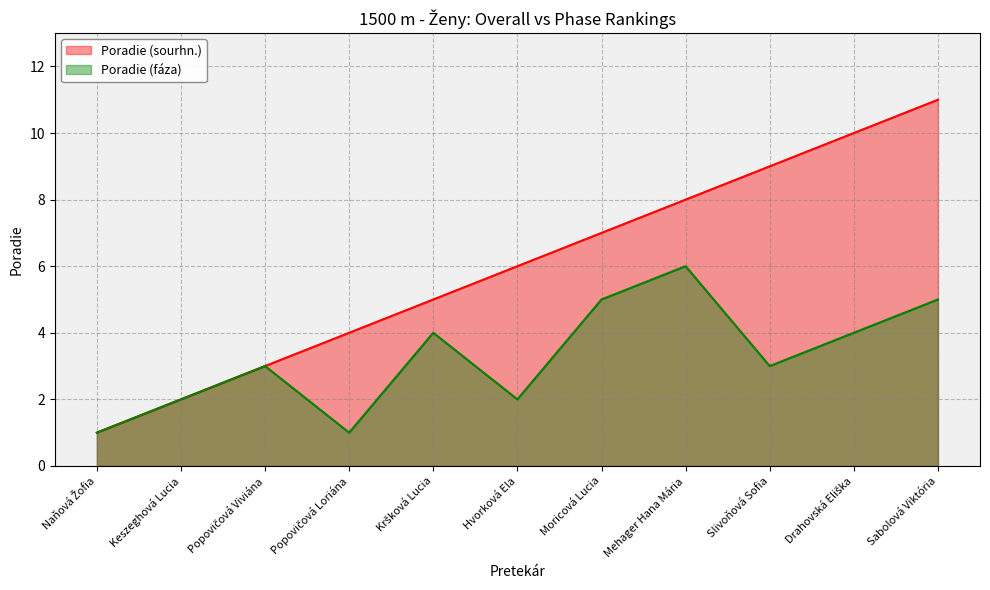

What are all the series names shown in the legend?

Poradie (sourhn.), Poradie (fáza)